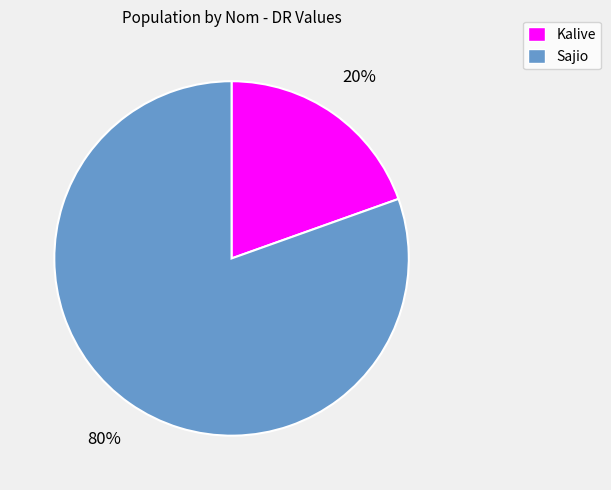

Between Sajio and Kalive, which is larger?

Sajio